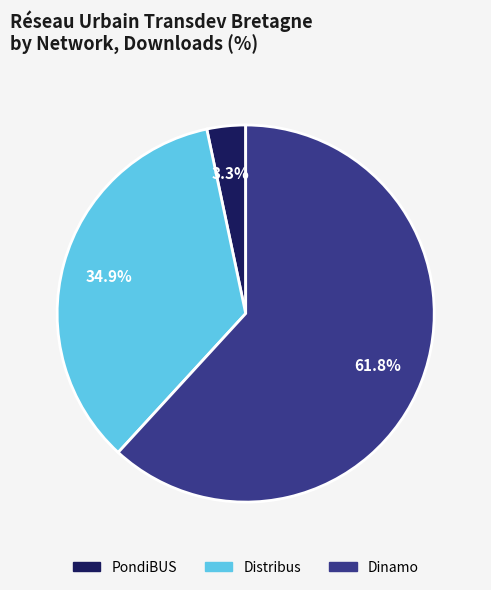

Count the number of slices in the pie.

3